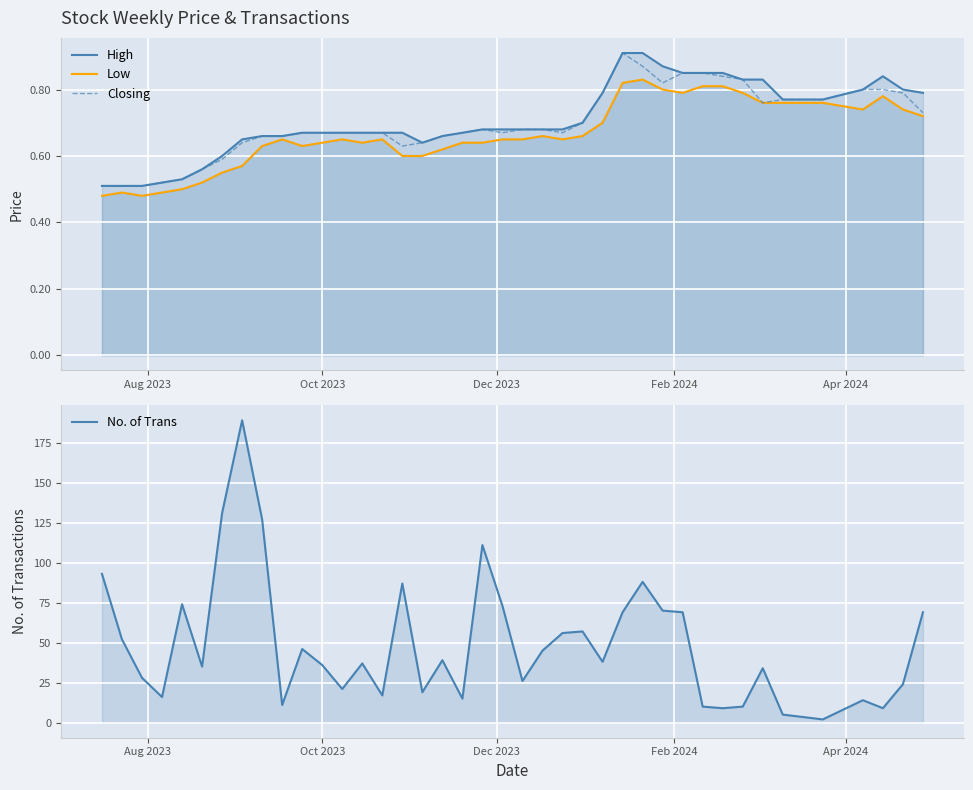

Reading right to left, extract all data points from this chart.

High: 0.8	0.8	0.8	0.8	0.8	0.8	0.8	0.8	0.8	0.8	0.8	0.9	0.9	0.9	0.8	0.7	0.7	0.7	0.7	0.7	0.7	0.7	0.7	0.6	0.7	0.7	0.7	0.7	0.7	0.7	0.7	0.7	0.7	0.6	0.6	0.5	0.5	0.5	0.5	0.5
Low: 0.7	0.7	0.8	0.7	0.8	0.8	0.8	0.8	0.8	0.8	0.8	0.8	0.8	0.8	0.7	0.7	0.7	0.7	0.7	0.7	0.6	0.6	0.6	0.6	0.6	0.7	0.6	0.7	0.6	0.6	0.7	0.6	0.6	0.6	0.5	0.5	0.5	0.5	0.5	0.5
Closing: 0.7	0.8	0.8	0.8	0.8	0.8	0.8	0.8	0.8	0.8	0.8	0.8	0.9	0.9	0.8	0.7	0.7	0.7	0.7	0.7	0.7	0.7	0.7	0.6	0.6	0.7	0.7	0.7	0.7	0.7	0.7	0.7	0.6	0.6	0.6	0.5	0.5	0.5	0.5	0.5
No. of Trans: 69.0	24.0	9.0	14.0	2.0	5.0	34.0	10.0	9.0	10.0	69.0	70.0	88.0	69.0	38.0	57.0	56.0	45.0	26.0	73.0	111.0	15.0	39.0	19.0	87.0	17.0	37.0	21.0	36.0	46.0	11.0	127.0	189.0	131.0	35.0	74.0	16.0	28.0	52.0	93.0